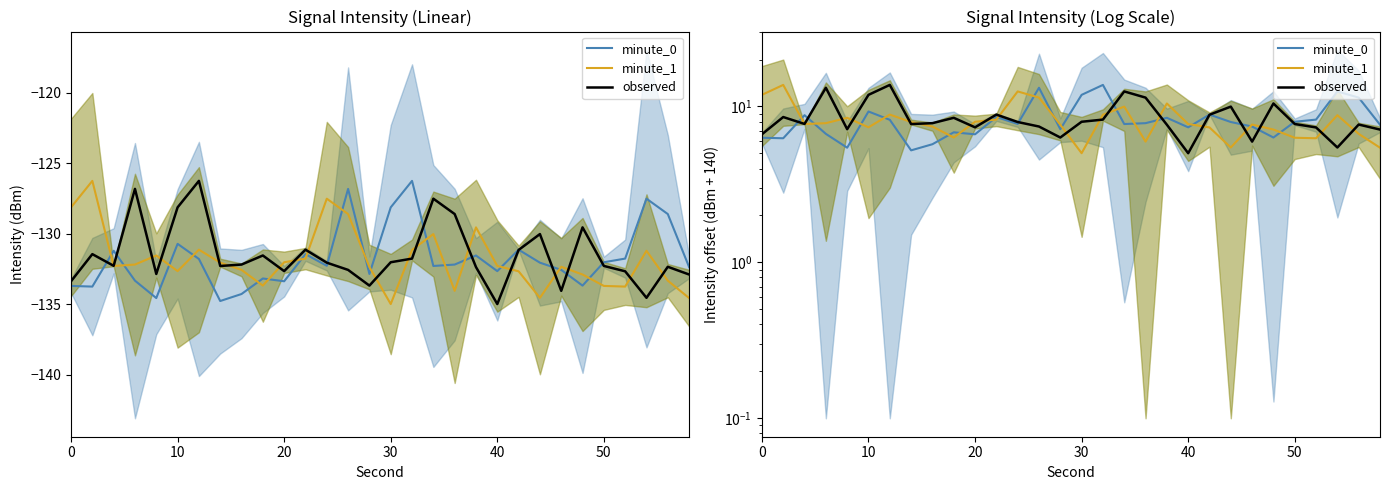

What is the sum of all minute_0 values?

247.2